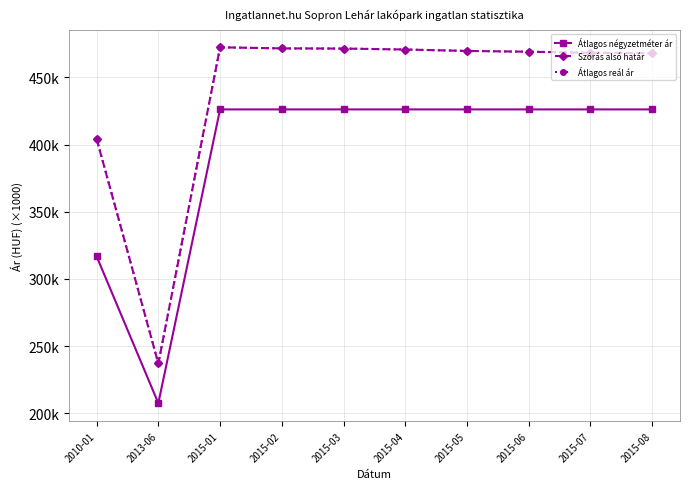

What is the total value across all series at 2015-04?

1367.7